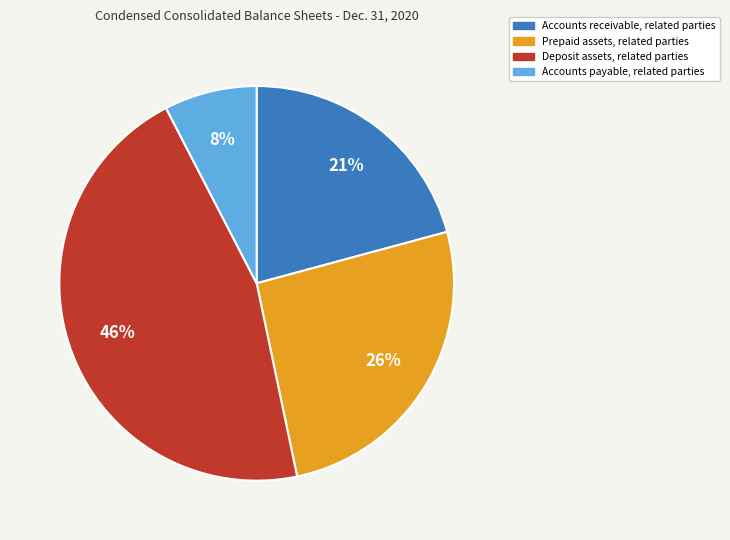

What is the ratio of the value at Deposit assets, related parties to the value at Accounts receivable, related parties?

2.2